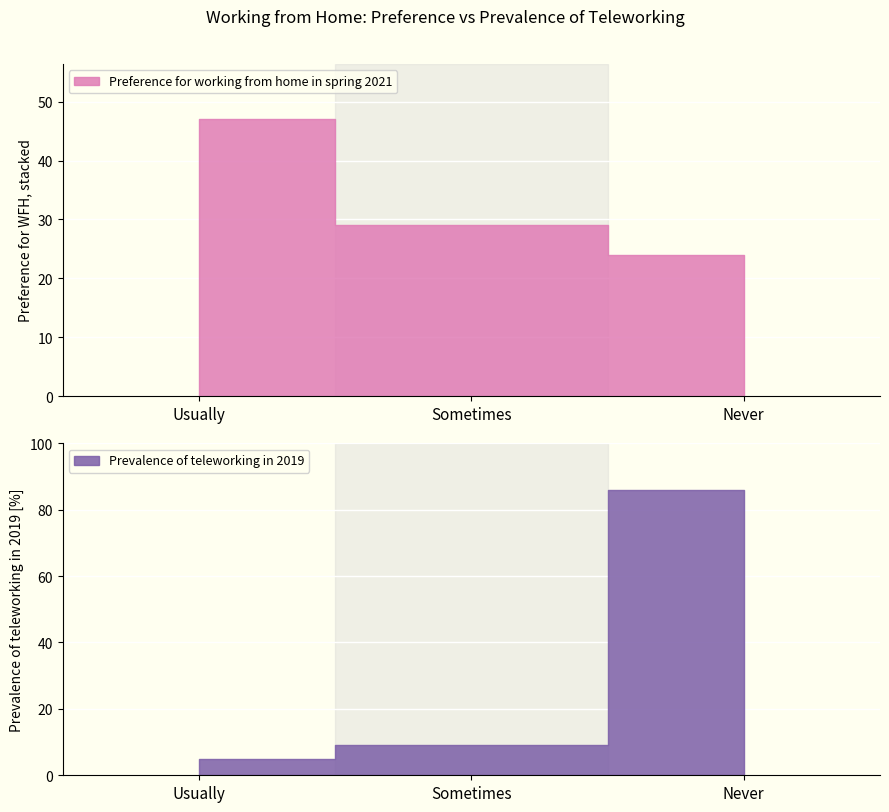

Is this an area chart (filled region under the line)?

No